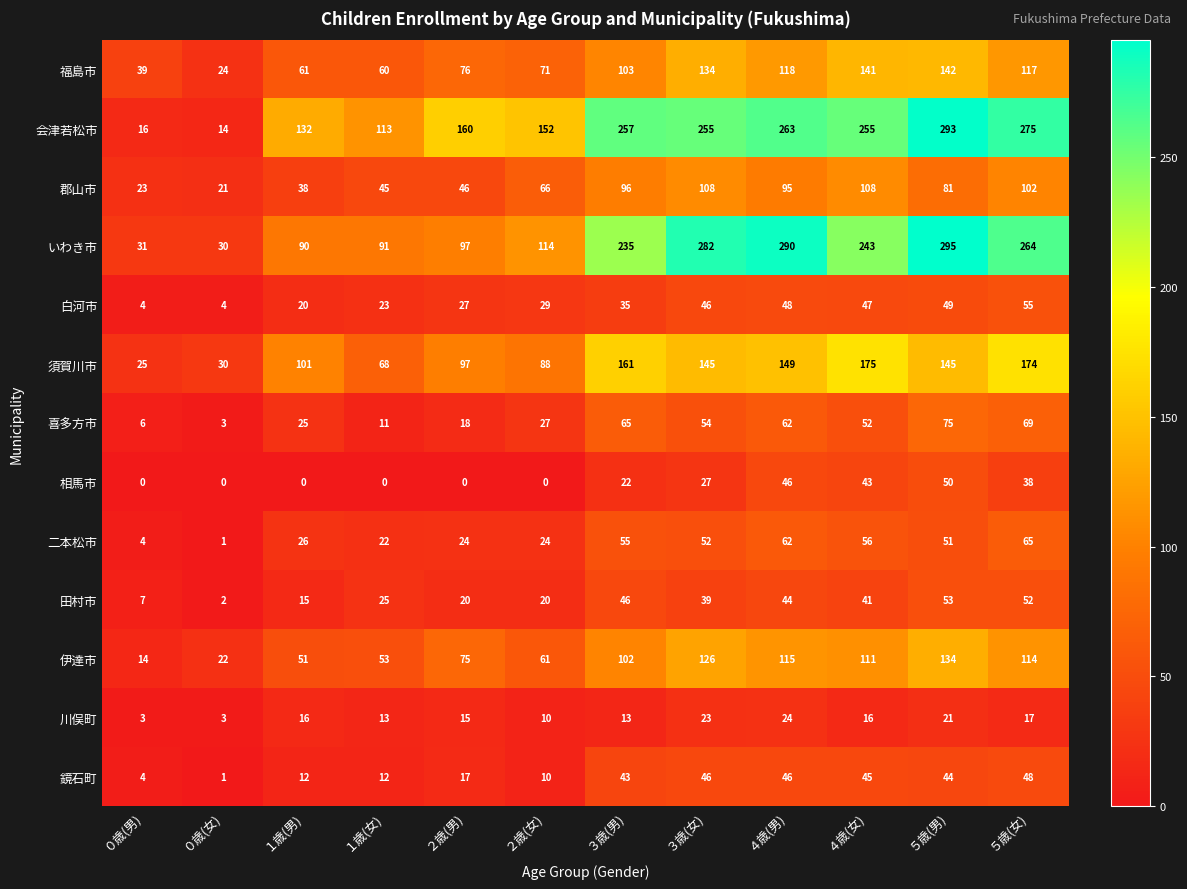

At how many categories does at least one series exceed 48?

10